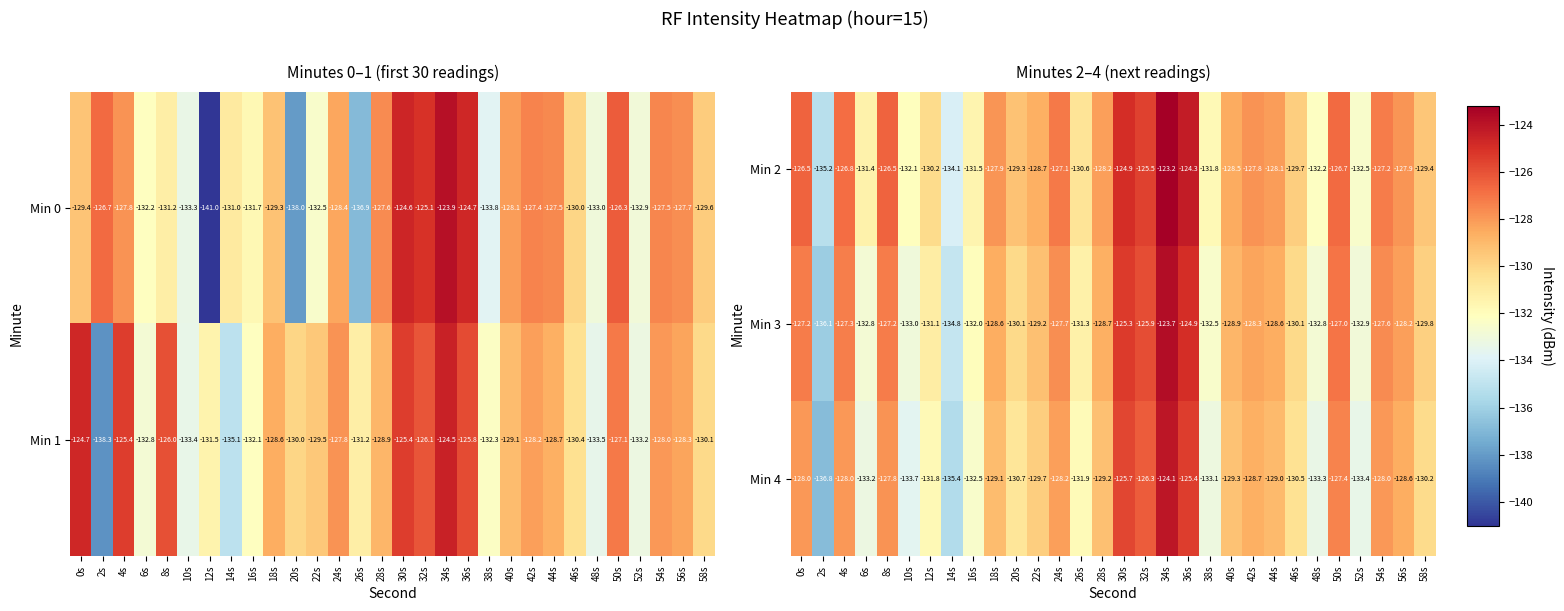

Is the value of Min 2 at 46s greater than the value of Min 3 at 34s?

No